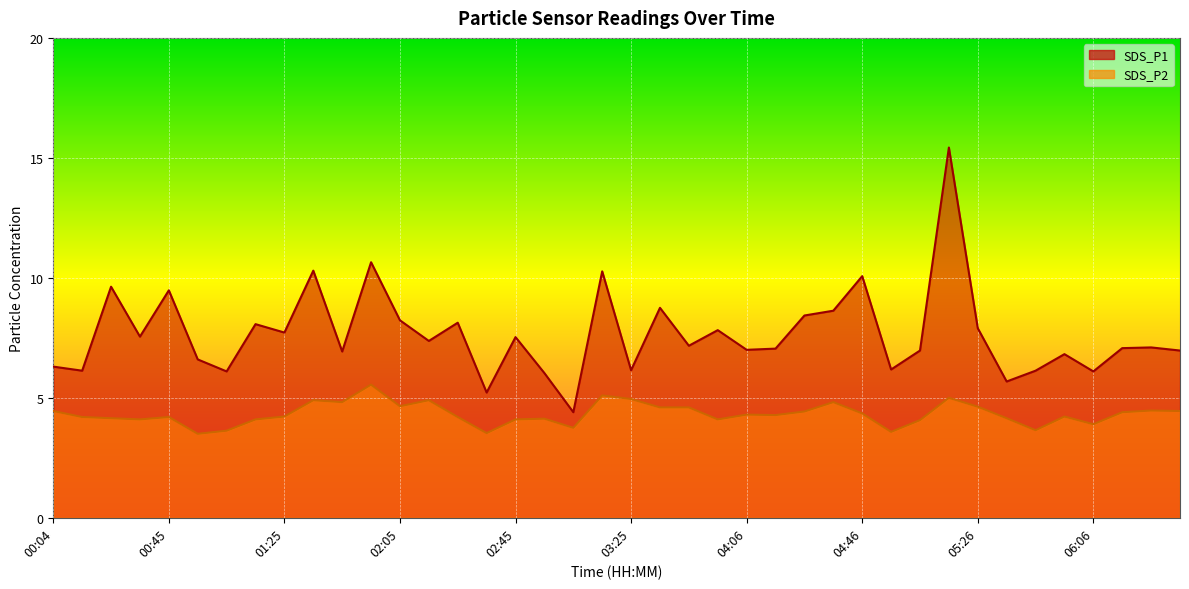

The SDS_P1 series shows 5.0 at 00:24. True or false?

False